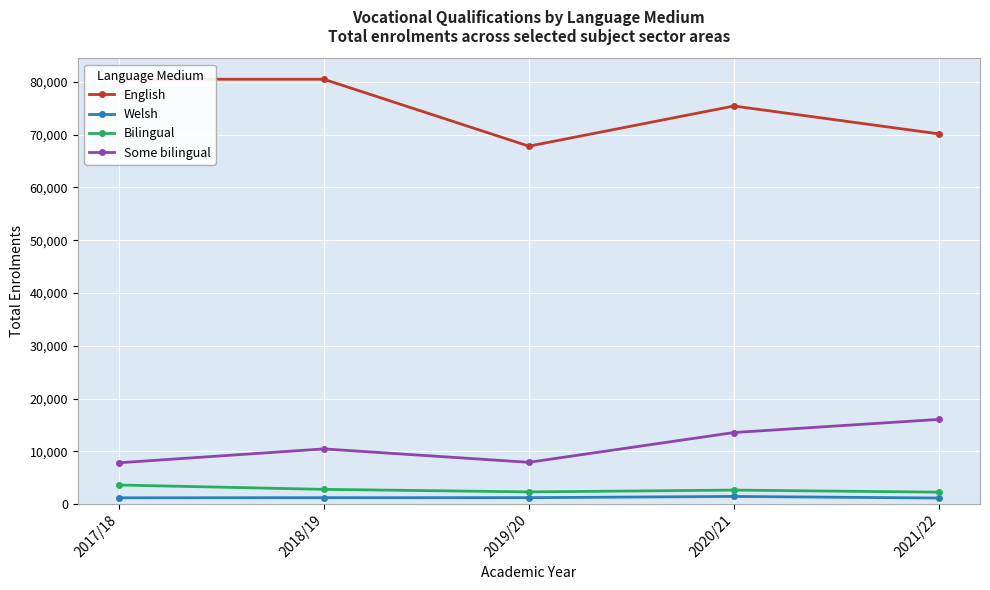

What is the spread (max minus min) of values at 2019/20?

66615